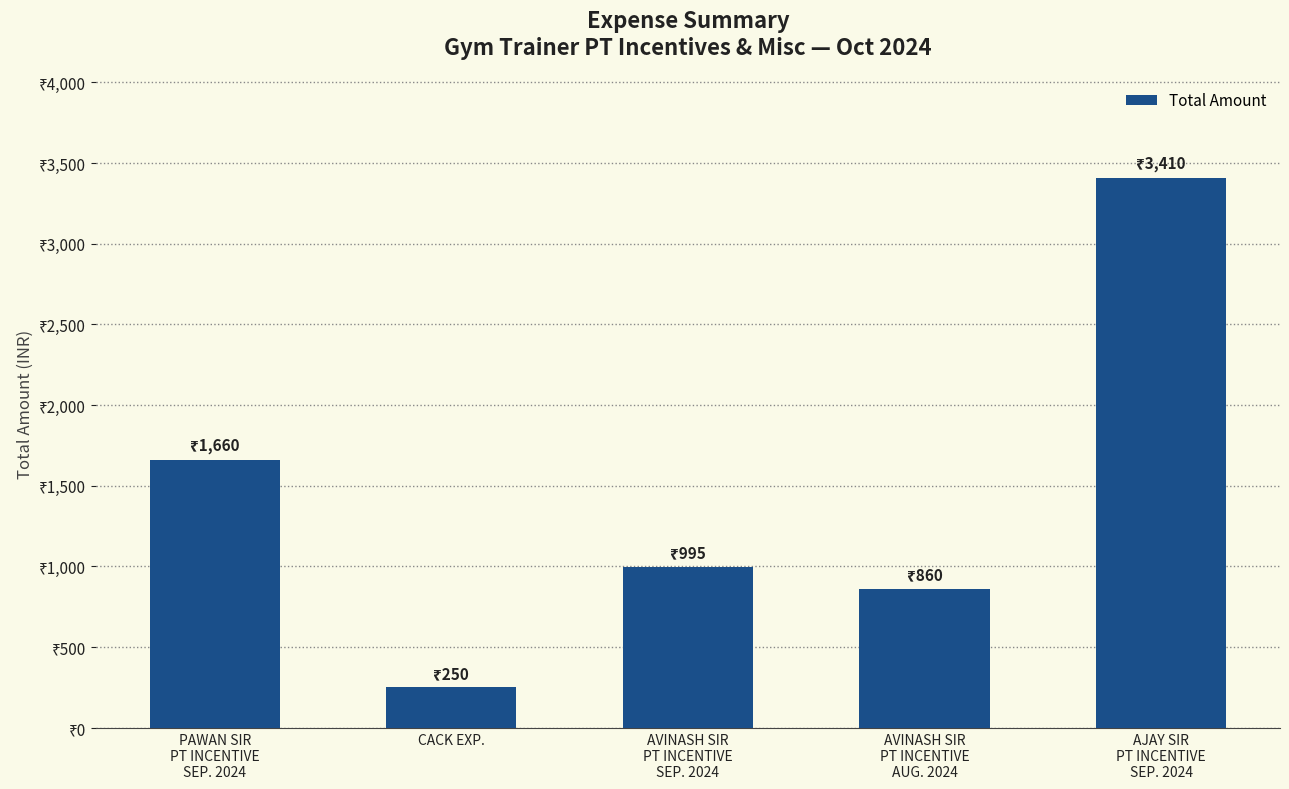

Does the chart contain any negative values?

No